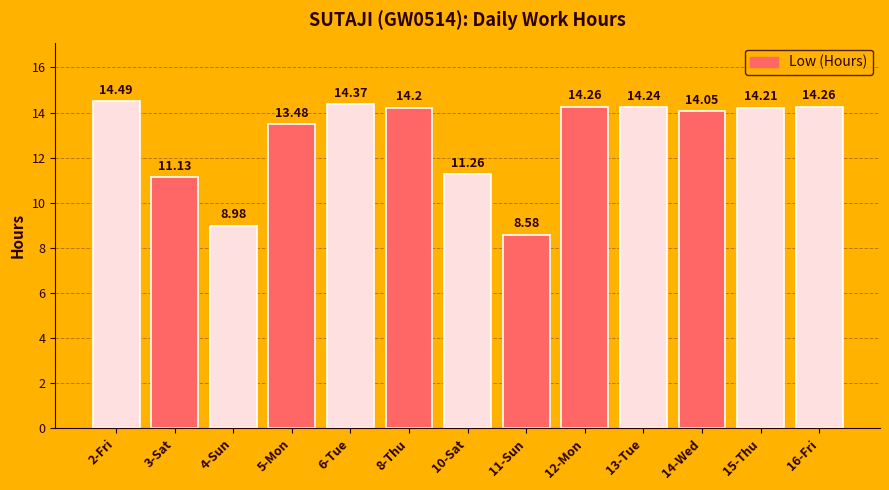

What is the label of the 2nd bar from the right?

15-Thu